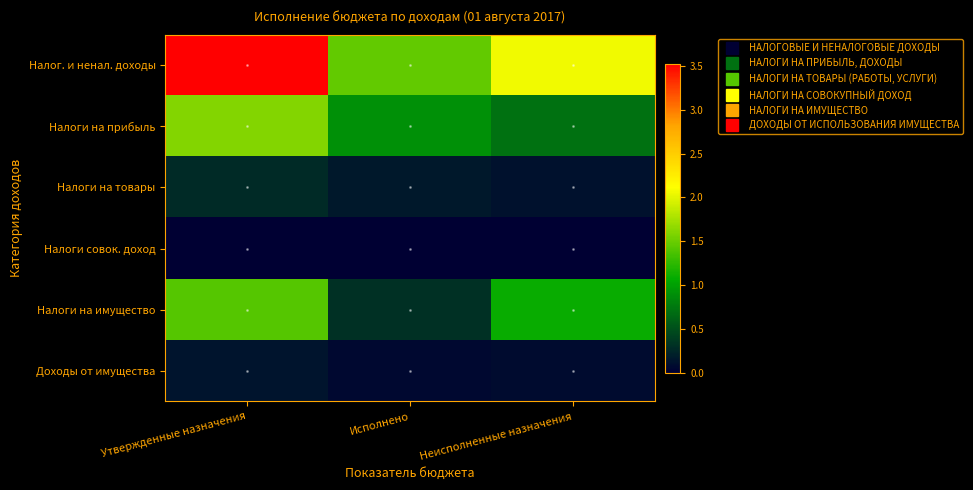

Which series has the widest spread of values?

Налог. и ненал. доходы